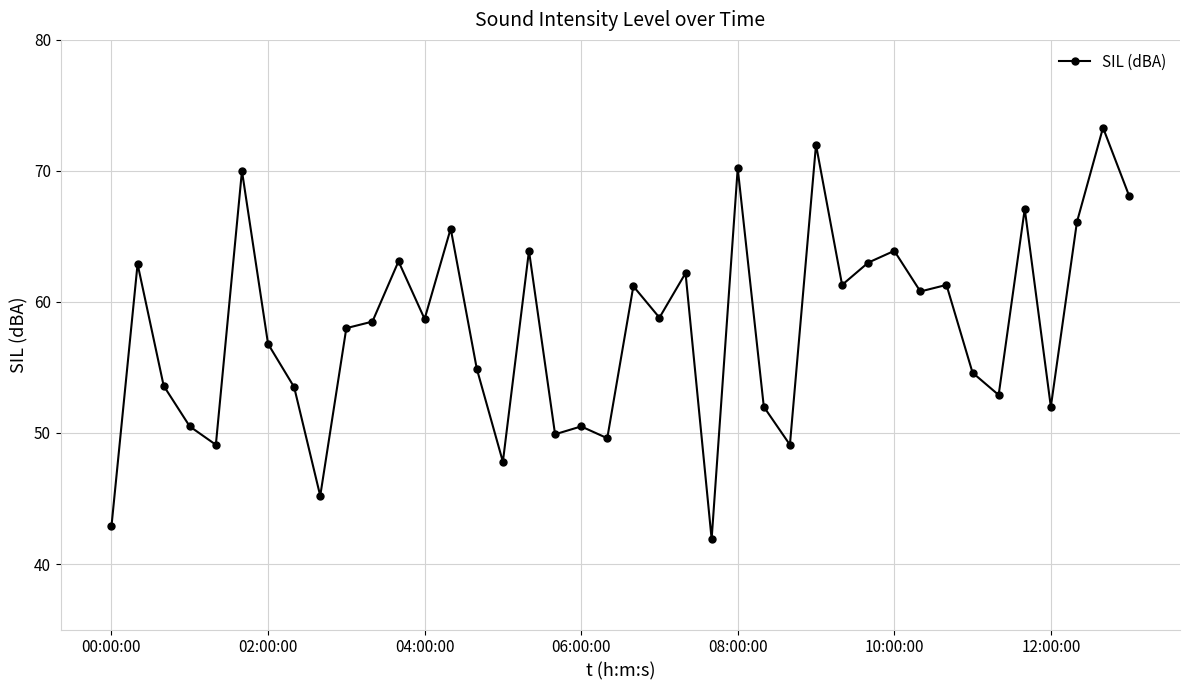

True or false: the data has more than 1 interior local peaks.

True